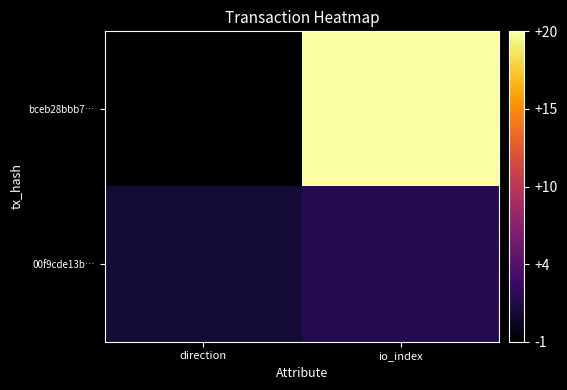

What is the greatest value displayed?

20